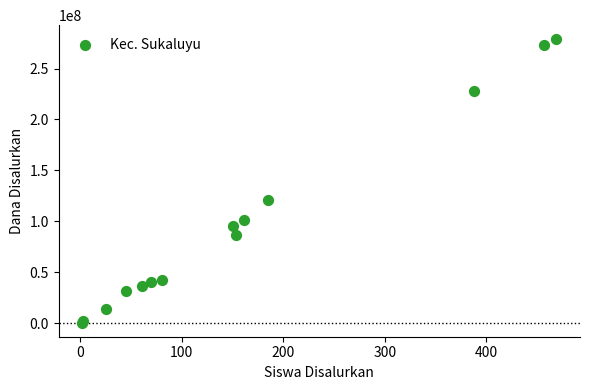

What Y value in the scatter plot is closest to 139687500?

120750000